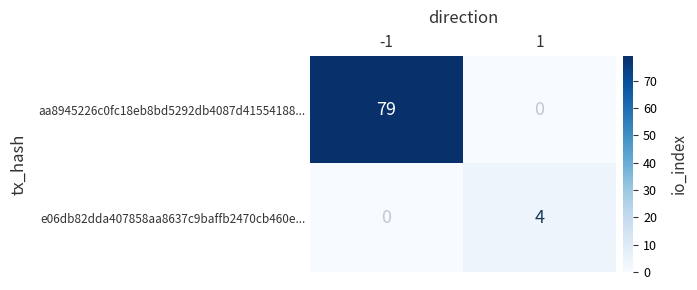

Is the value of aa8945226c0fc18eb8bd5292db4087d41554188... at -1 greater than the value of e06db82dda407858aa8637c9baffb2470cb460e... at 1?

Yes